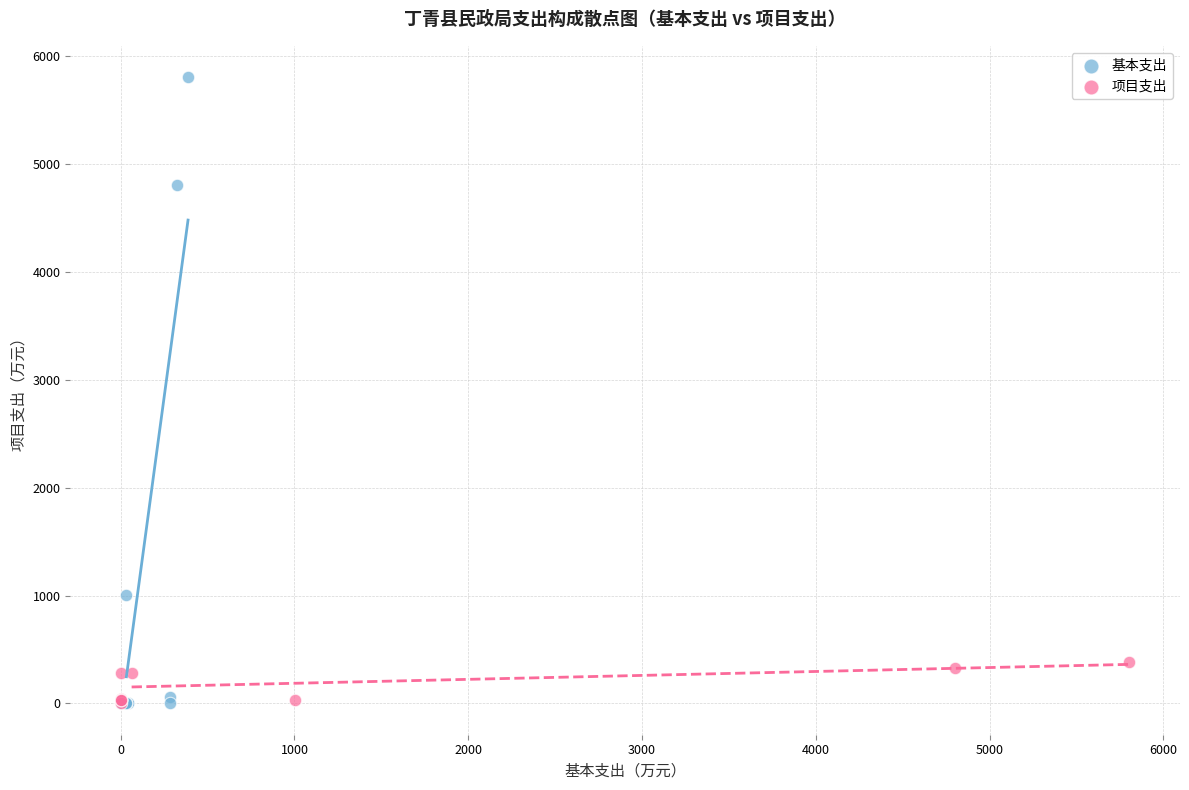

Which series has the widest spread of Y values?

基本支出